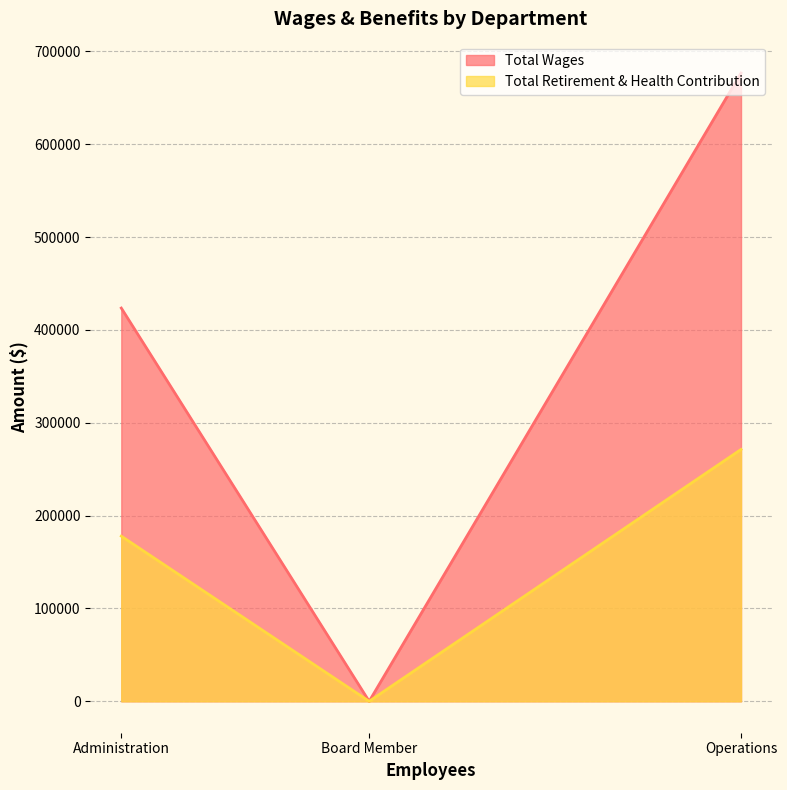

The Total Retirement & Health Contribution series shows 271271 at Operations. True or false?

True